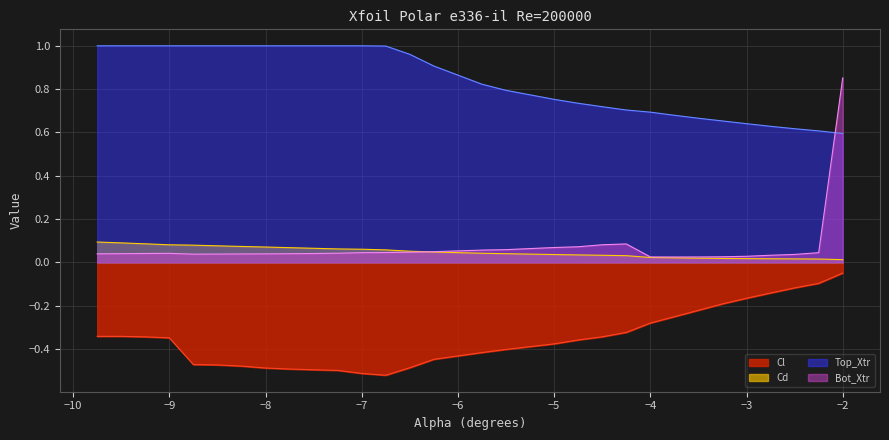

The value of Cd at -8.0 is 0.1. True or false?

True